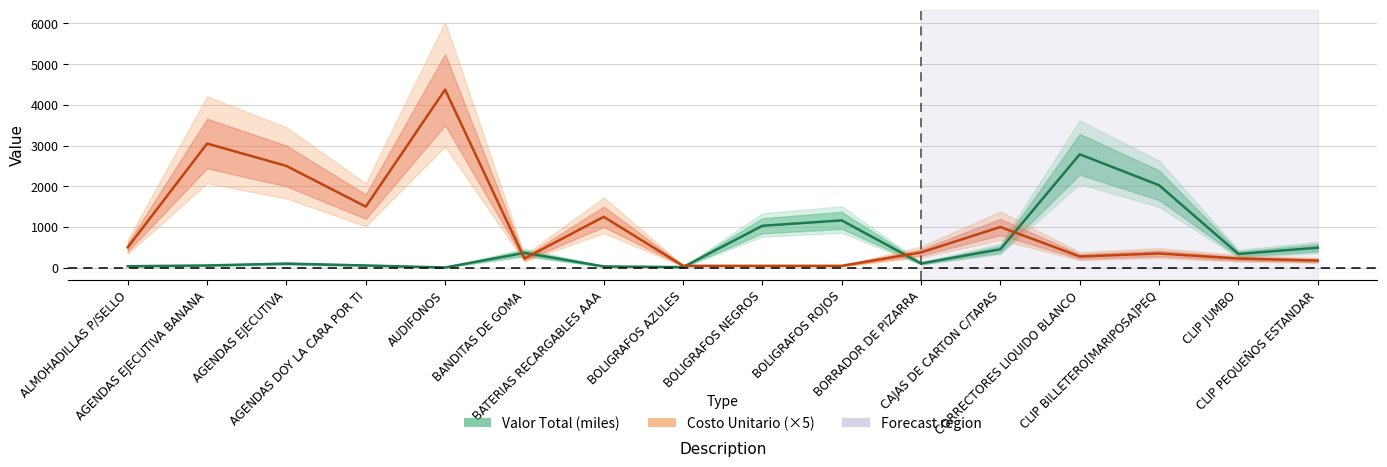

Reading right to left, extract all data points from this chart.

Valor Total (miles): 490.7	337.0	2027.0	2785.9	452.0	104.5	1162.4	1030.2	14.7	31.0	363.8	5.2	54.6	100.0	54.9	36.3
Costo Unitario (×5): 175.0	225.0	350.0	275.0	1000.0	375.0	45.9	45.9	45.9	1250.0	225.0	4375.0	1500.0	2500.0	3050.0	500.0